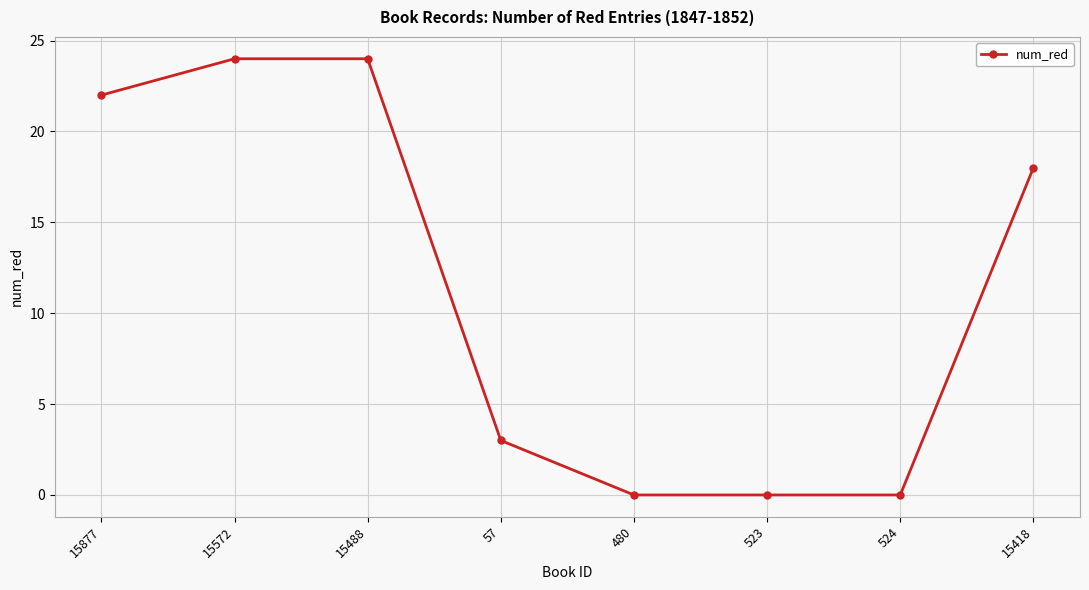

What is the maximum value shown in the chart?

24